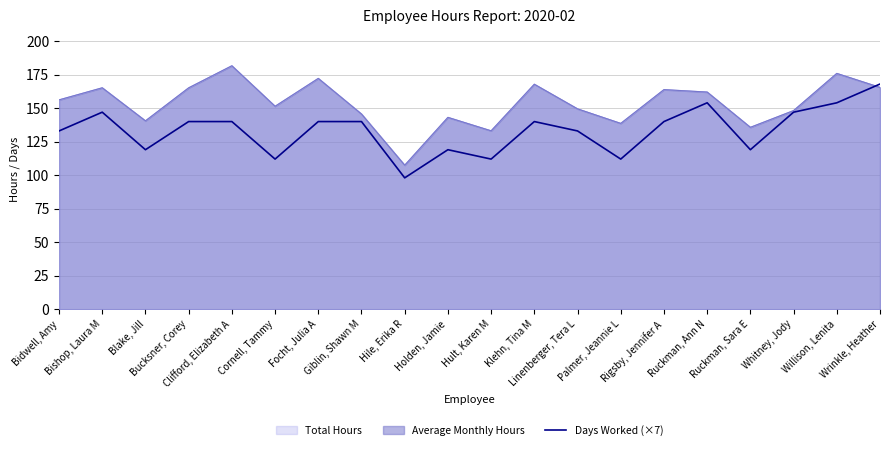

How many points are lower than both their immediate neighbors (excluding endpoints)?

6